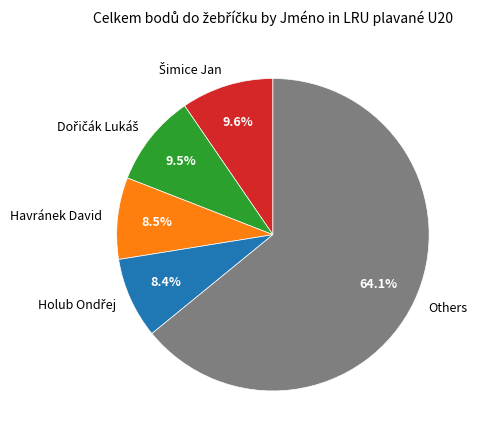

What is the largest slice in the pie chart?

Others